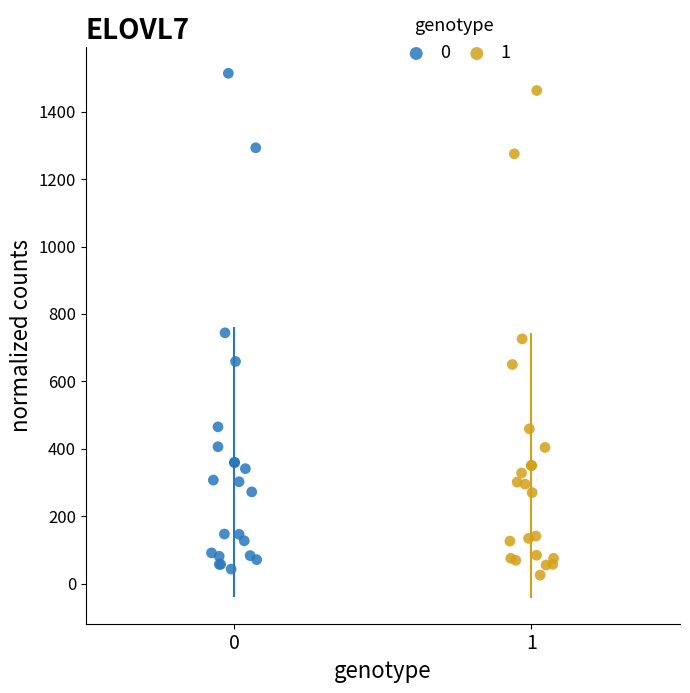

What are all the series names shown in the legend?

0, 1